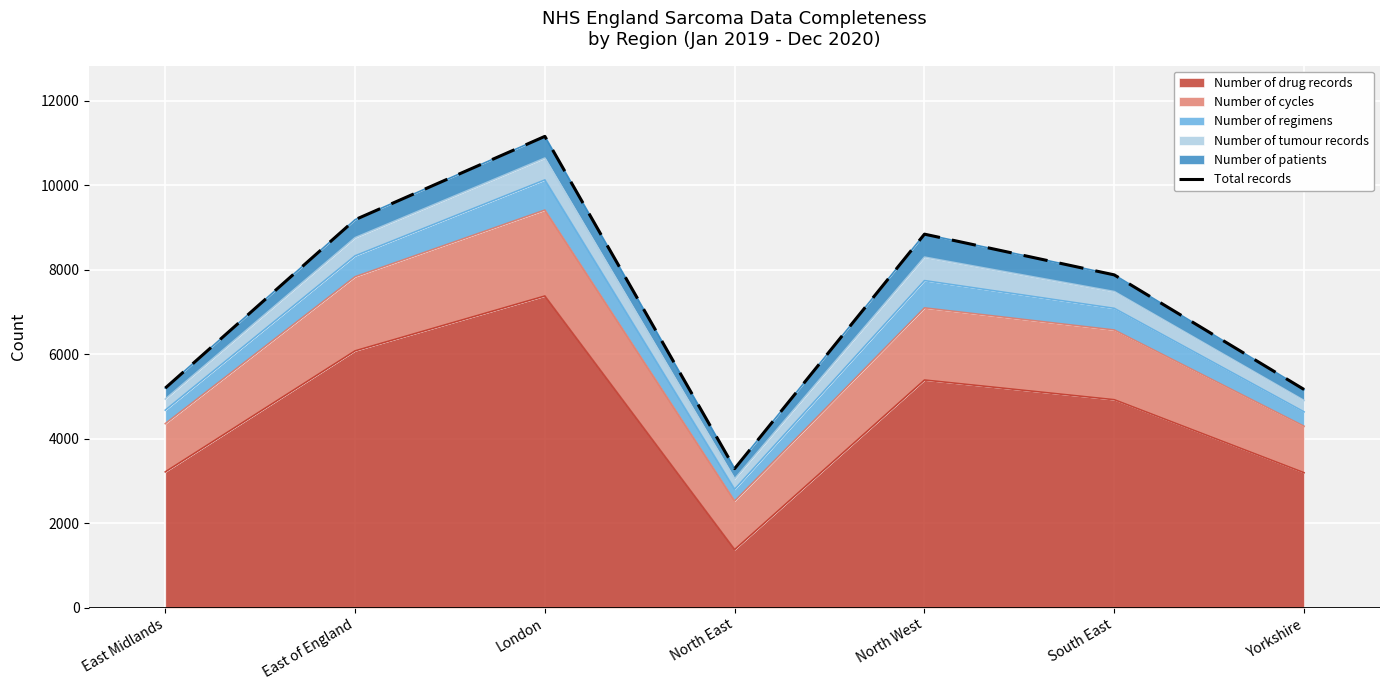

Rank the categories by value from lowest to highest.

North East, Yorkshire, East Midlands, South East, North West, East of England, London